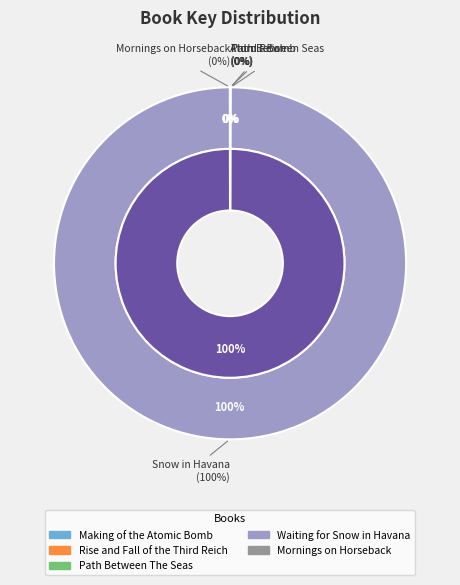

How much of the chart is everything except Path Between The Seas?

100.0%